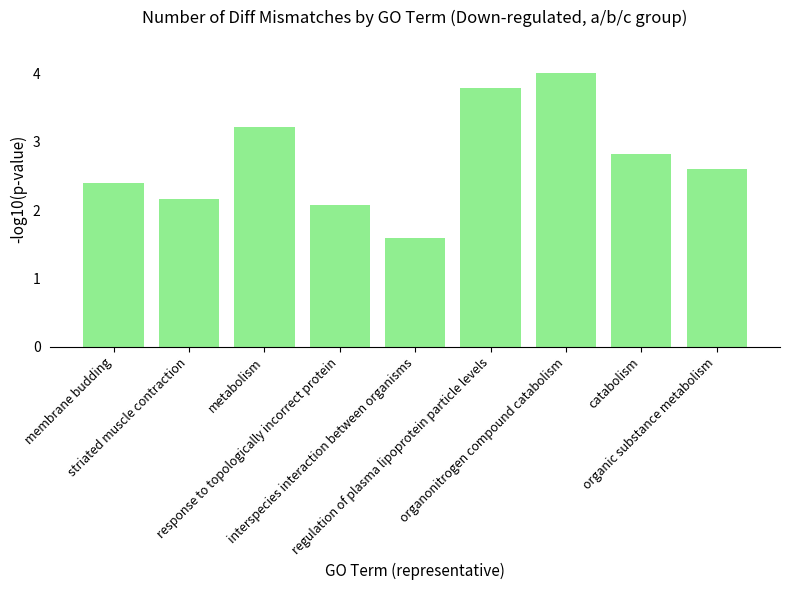

What is the label of the 4th bar from the right?

regulation of plasma lipoprotein particle levels